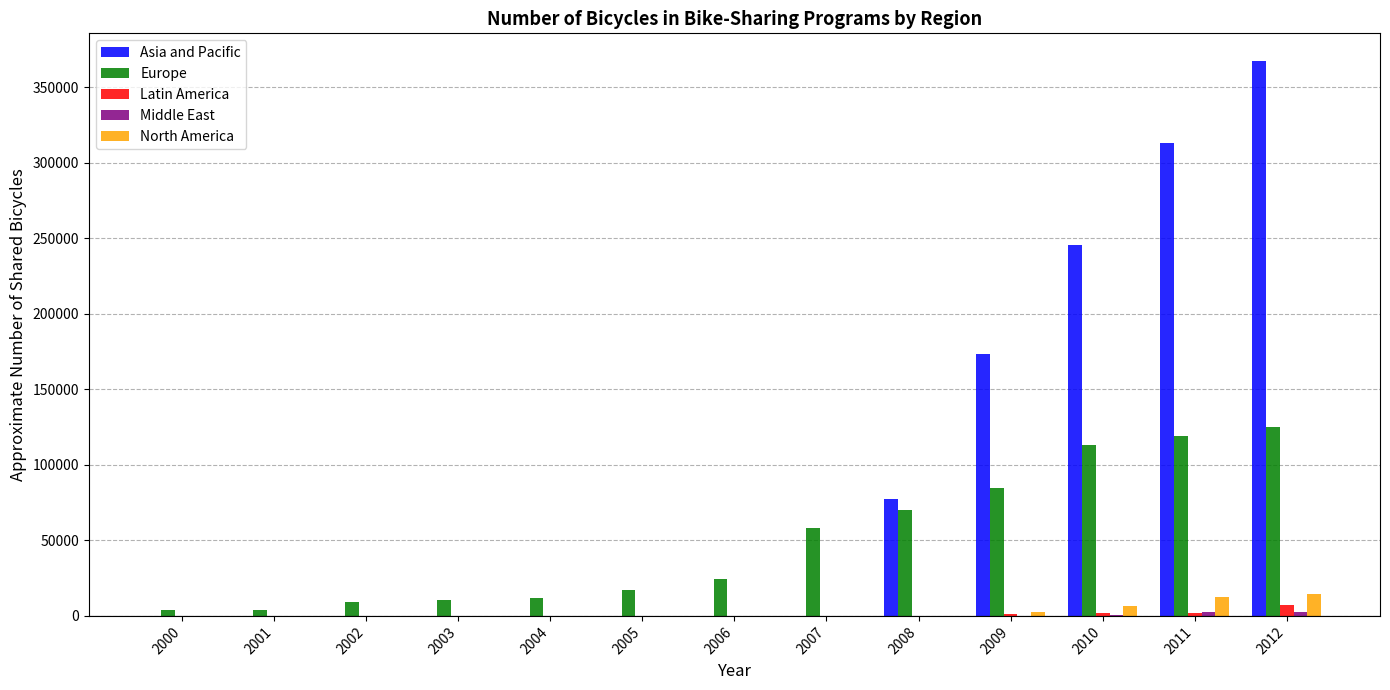

How many groups of bars are there?

13